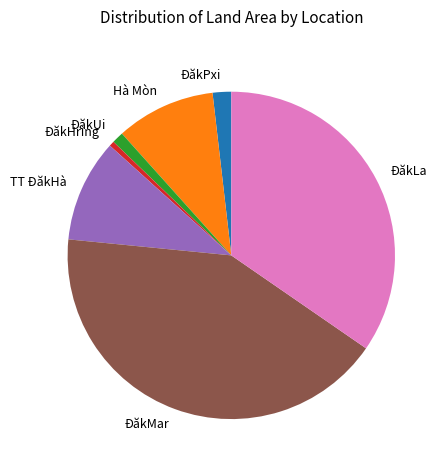

How many slices are in this pie chart?

7